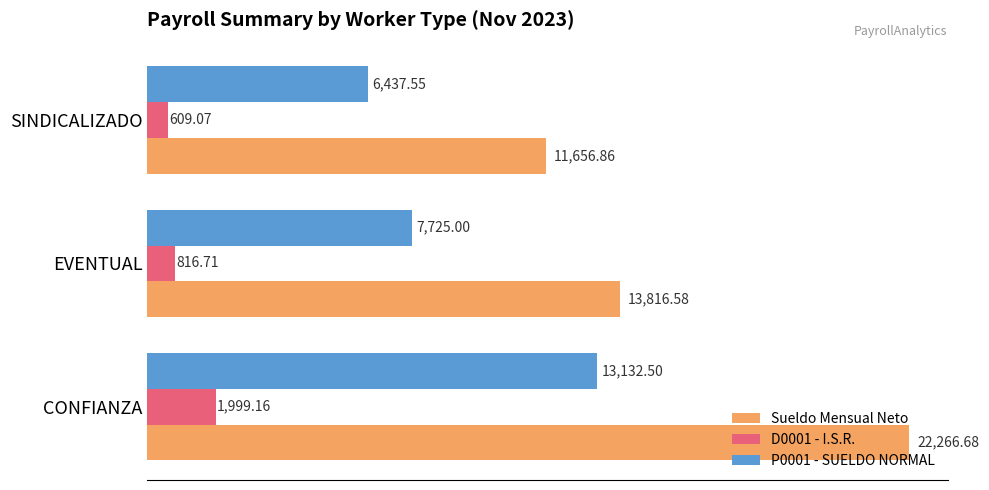

Which series has the widest spread of values?

Sueldo Mensual Neto